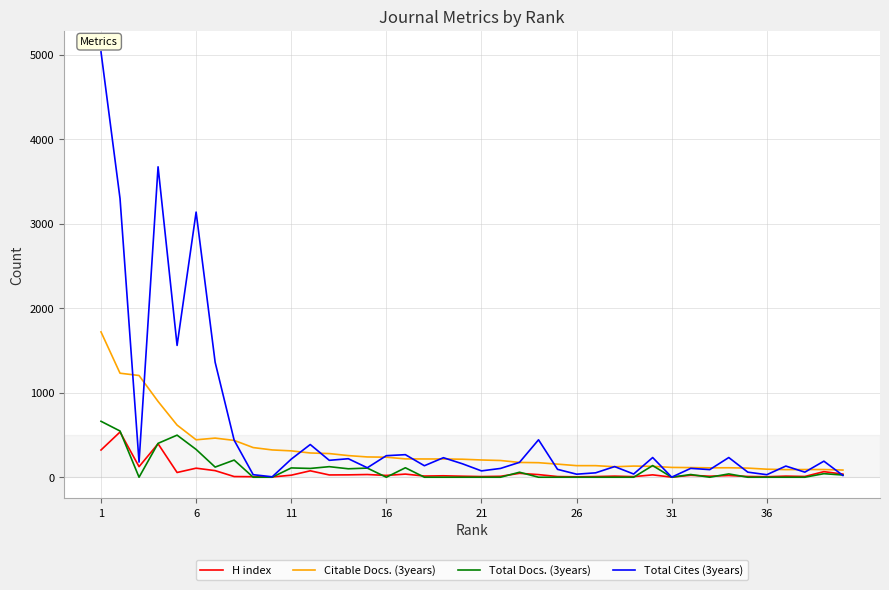

Which series has the largest range (max minus min)?

Total Cites (3years)